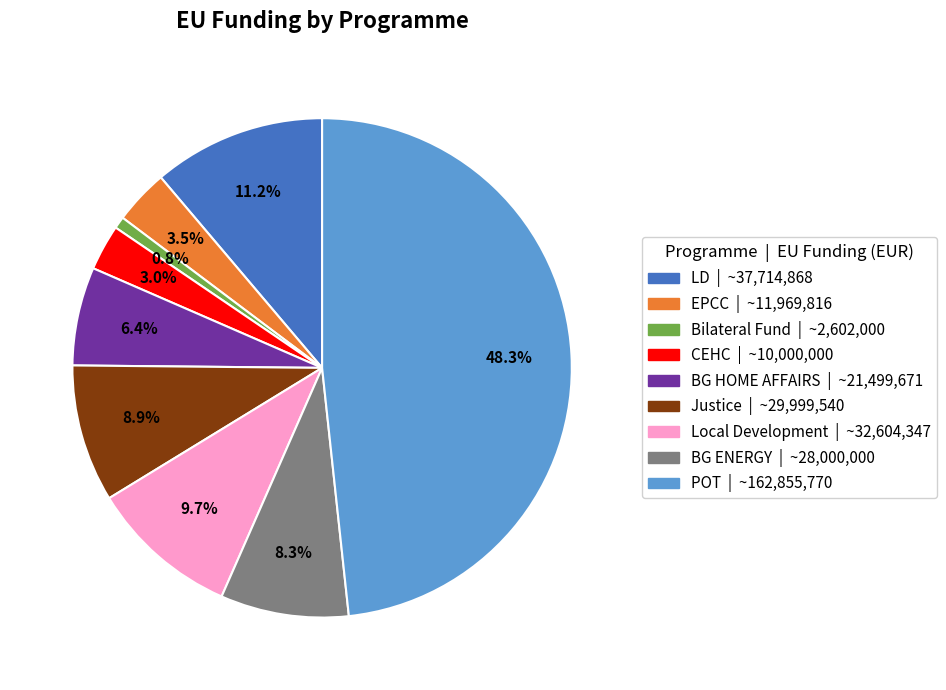

Count the number of slices in the pie.

9